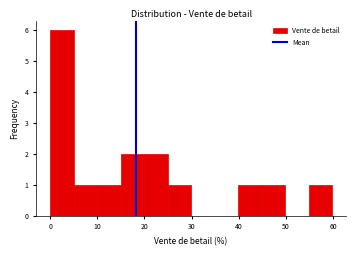

Over which range of the x-axis is the bar tallest?

0 to 5